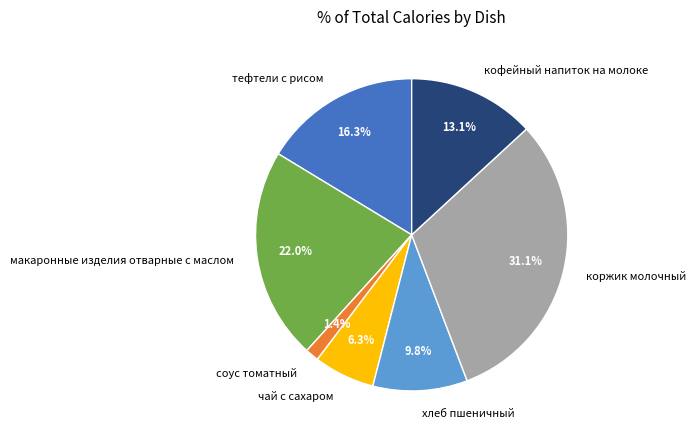

Rank the categories by value from lowest to highest.

соус томатный, чай с сахаром, хлеб пшеничный, кофейный напиток на молоке, тефтели с рисом, макаронные изделия отварные с маслом, коржик молочный